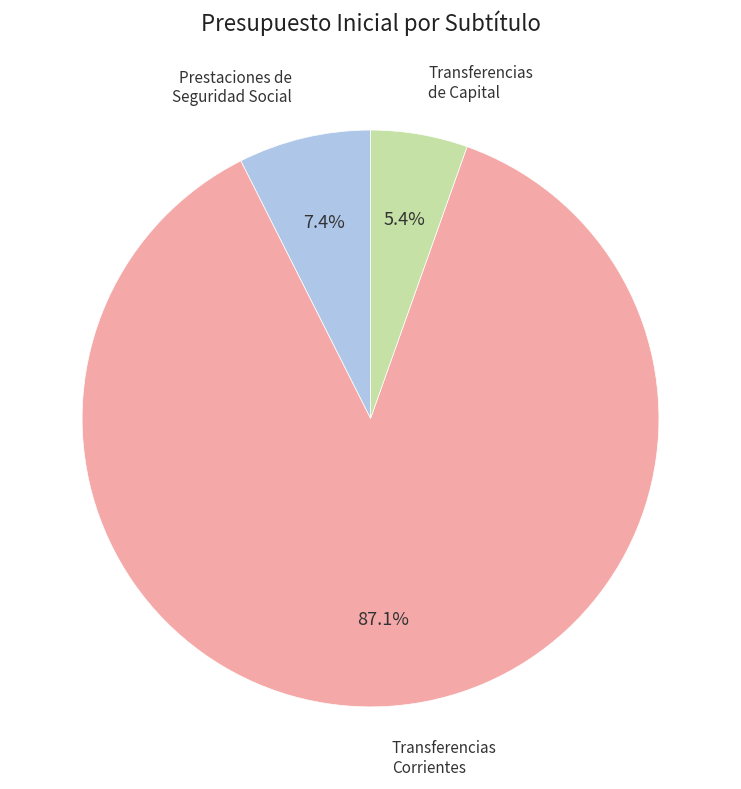

Is there any slice that represents more than half of the pie?

Yes